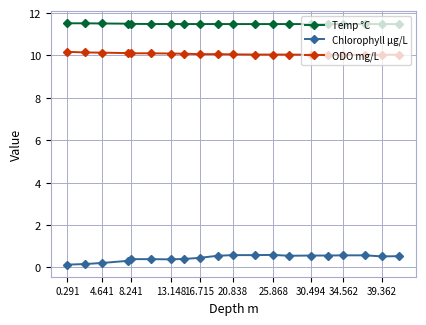

At how many categories does at least one series exceed 5?

20